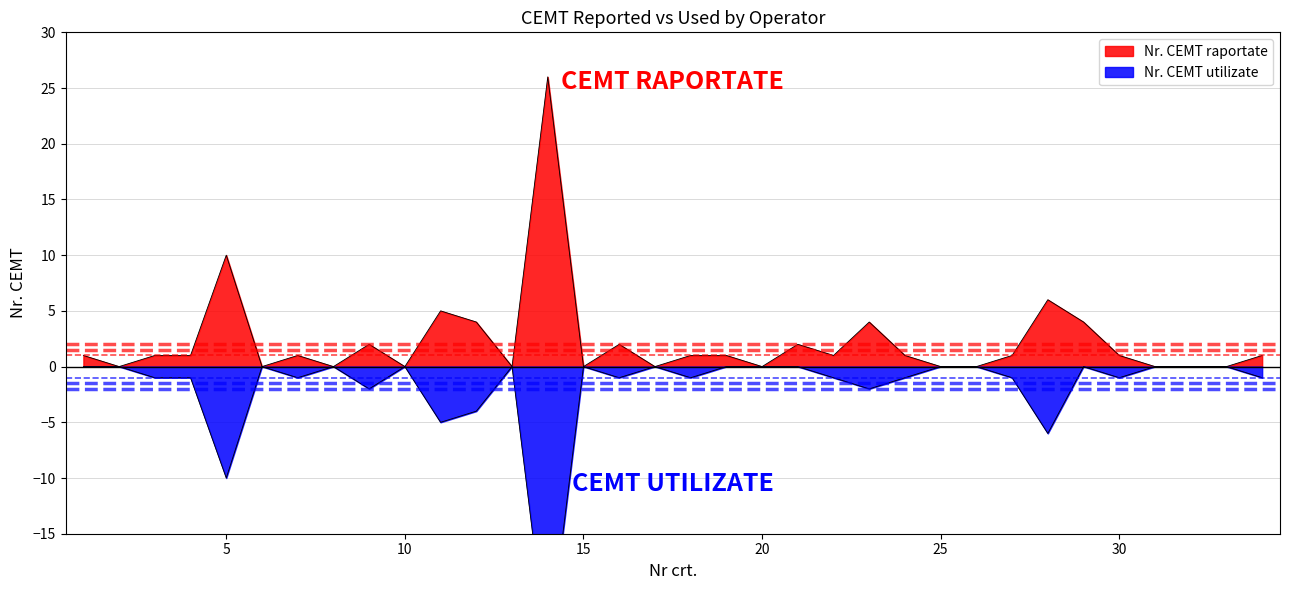

True or false: Nr. CEMT raportate and Nr. CEMT utilizate intersect in this chart.

False